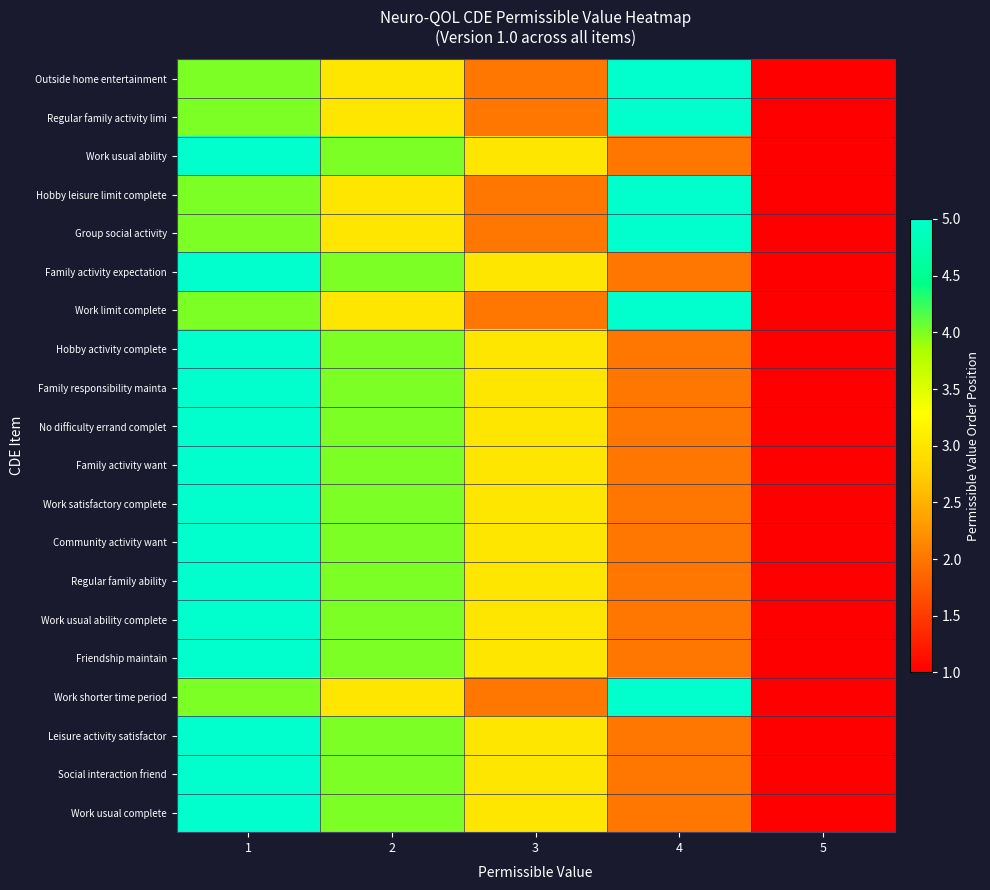

At which category is the sum across all series the highest?

1